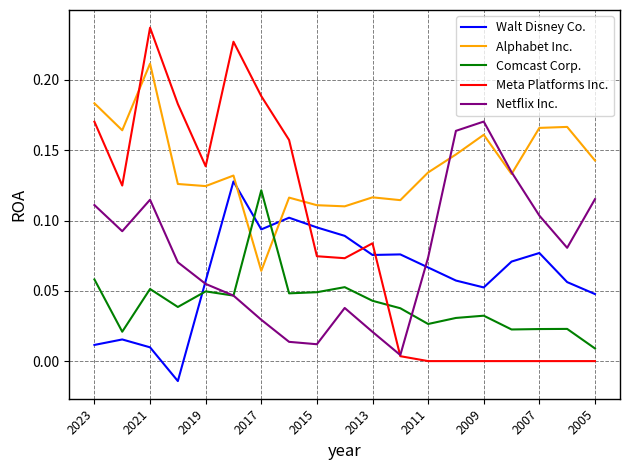

How many interior local valleys does the Comcast Corp. series have?

6